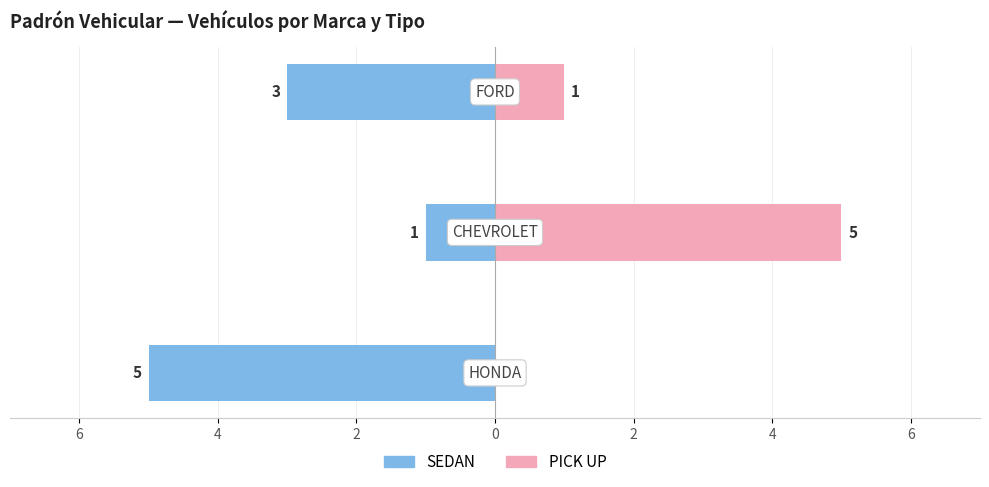

What is the average value of the SEDAN series?

-3